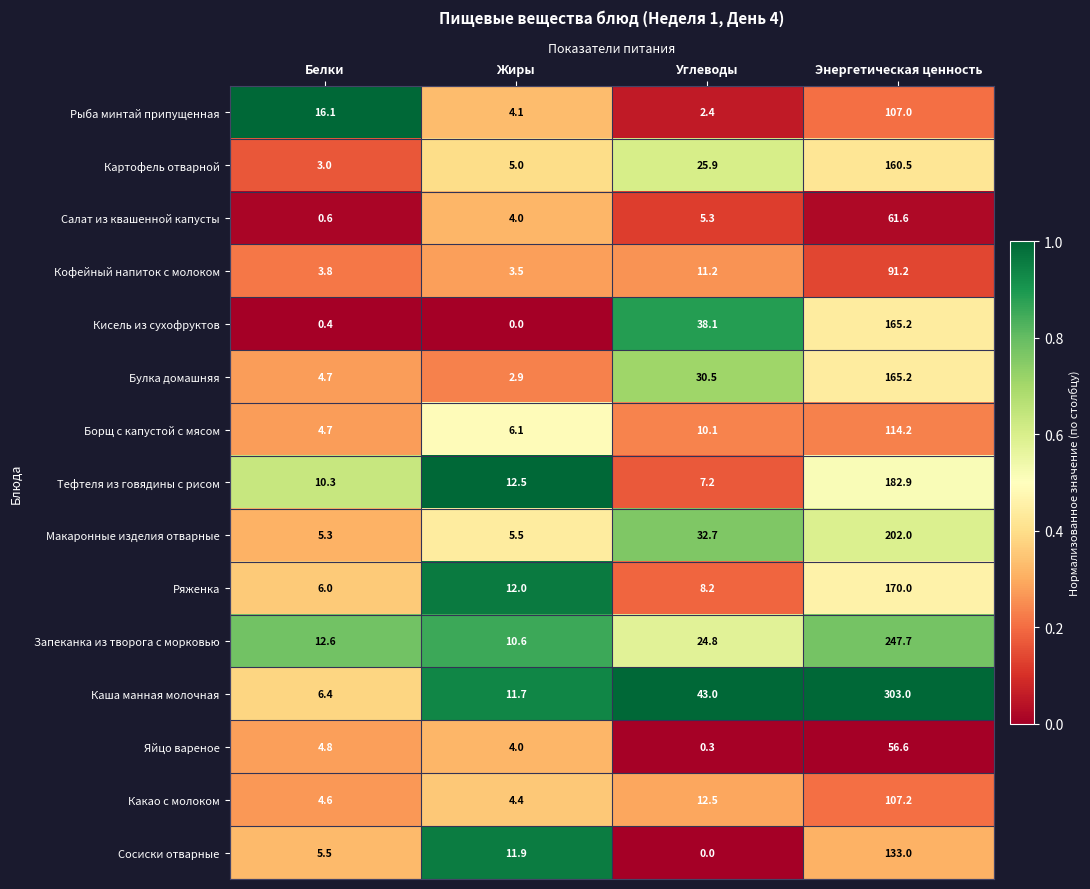

True or false: Макаронные изделия отварные has a value of 5.3 at Белки.

True